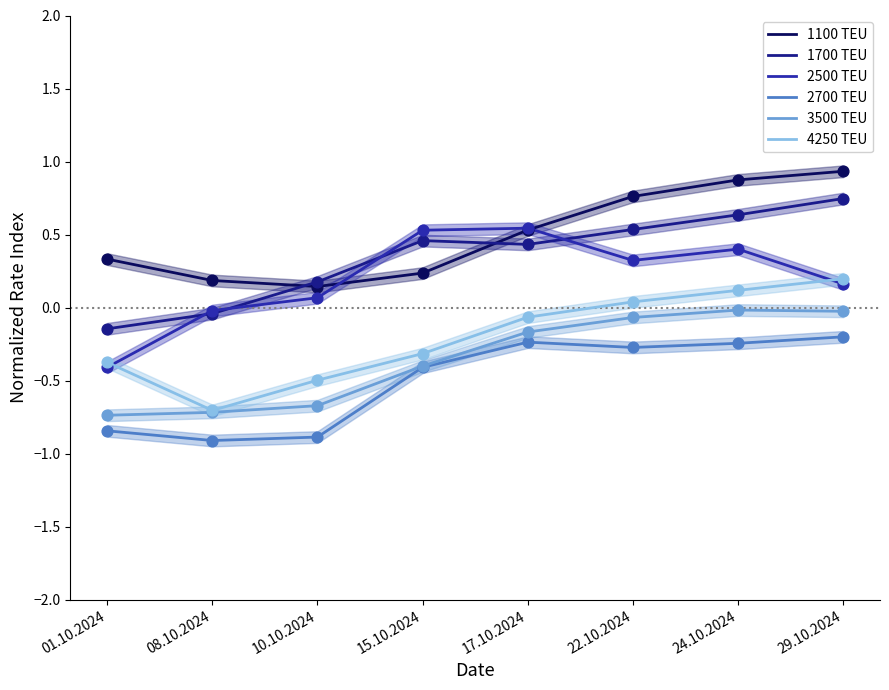

At how many categories does at least one series exceed 0?

8